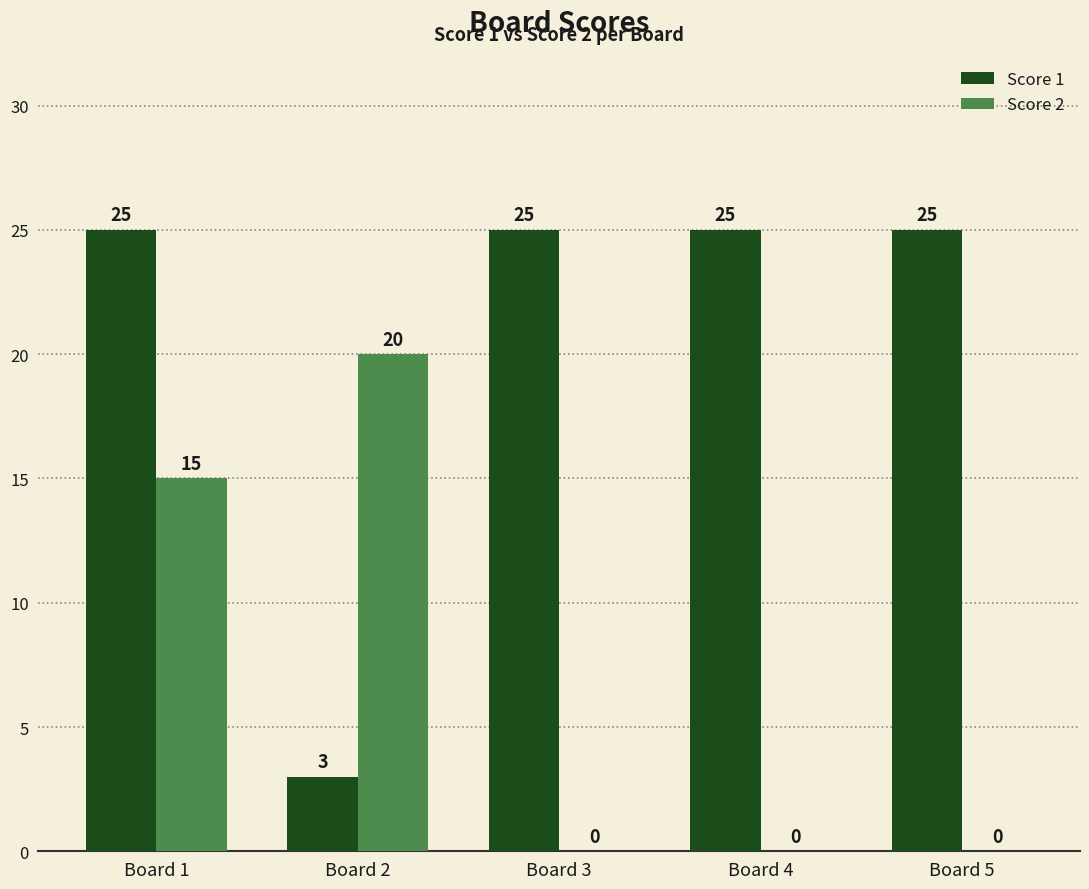

Is it true that Score 2 equals 20 at Board 2?

True